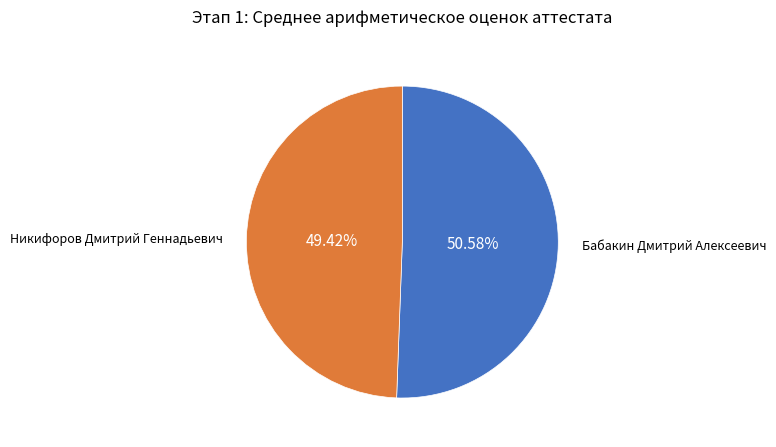

Is there a majority slice in this chart?

Yes